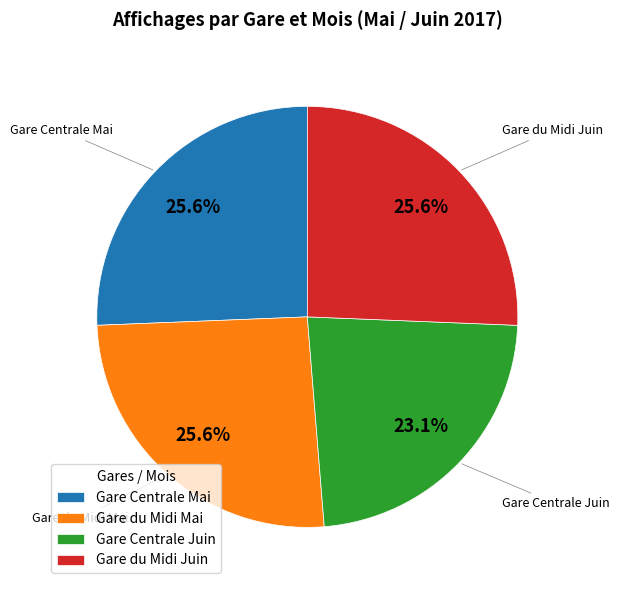

To the nearest percent, what is the combined percentage of Gare Centrale Mai and Gare du Midi Juin?

51%